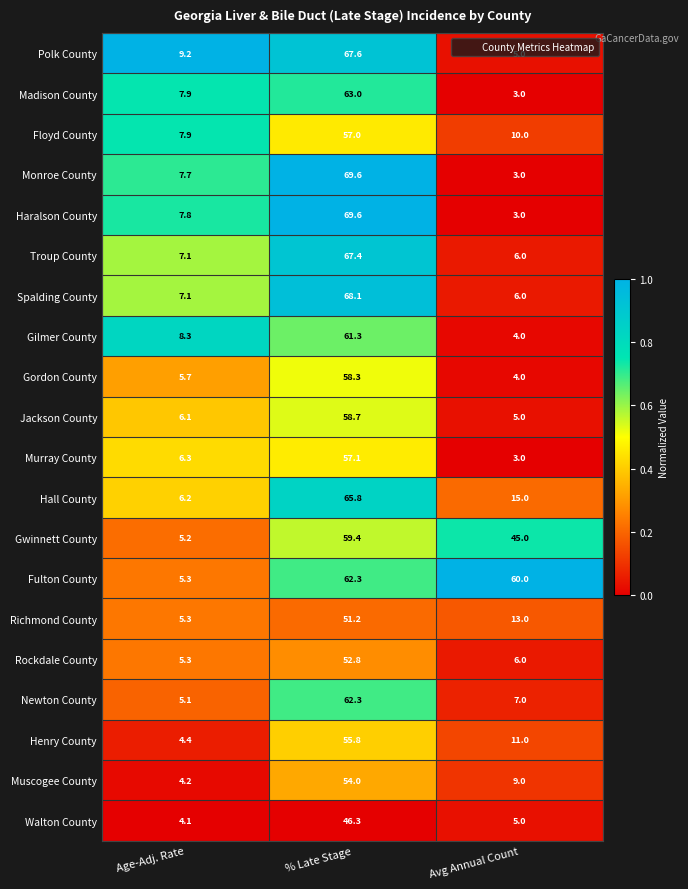

Between Age-Adj. Rate and Avg Annual Count, which series saw the biggest shift?

Fulton County